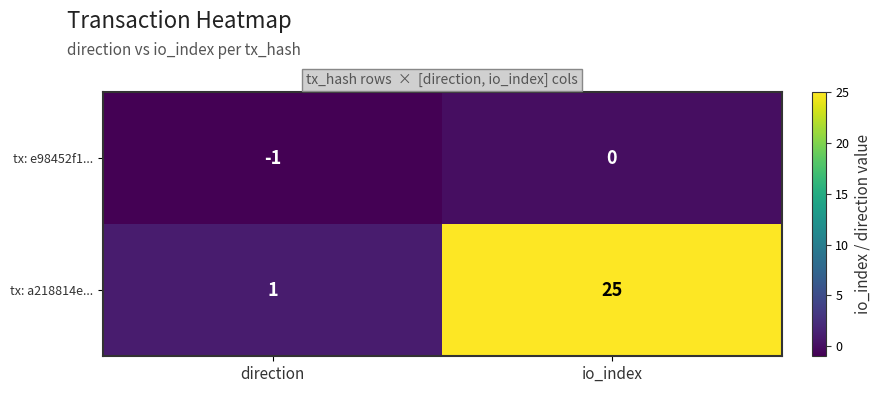

Count the number of categories in the chart.

2